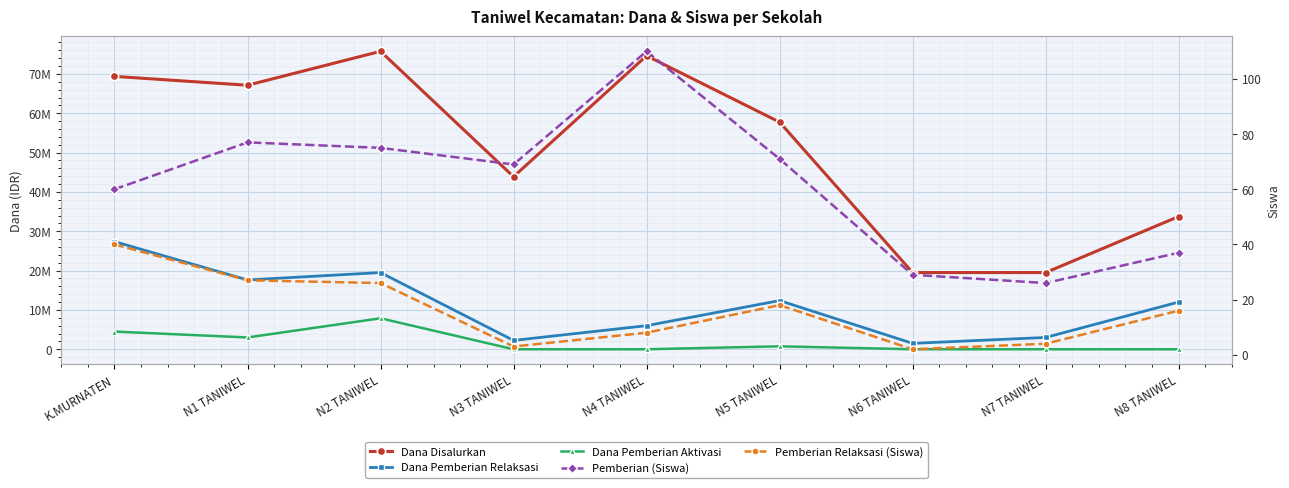

What are all the series names shown in the legend?

Dana Disalurkan, Dana Pemberian Relaksasi, Dana Pemberian Aktivasi, Pemberian (Siswa), Pemberian Relaksasi (Siswa)